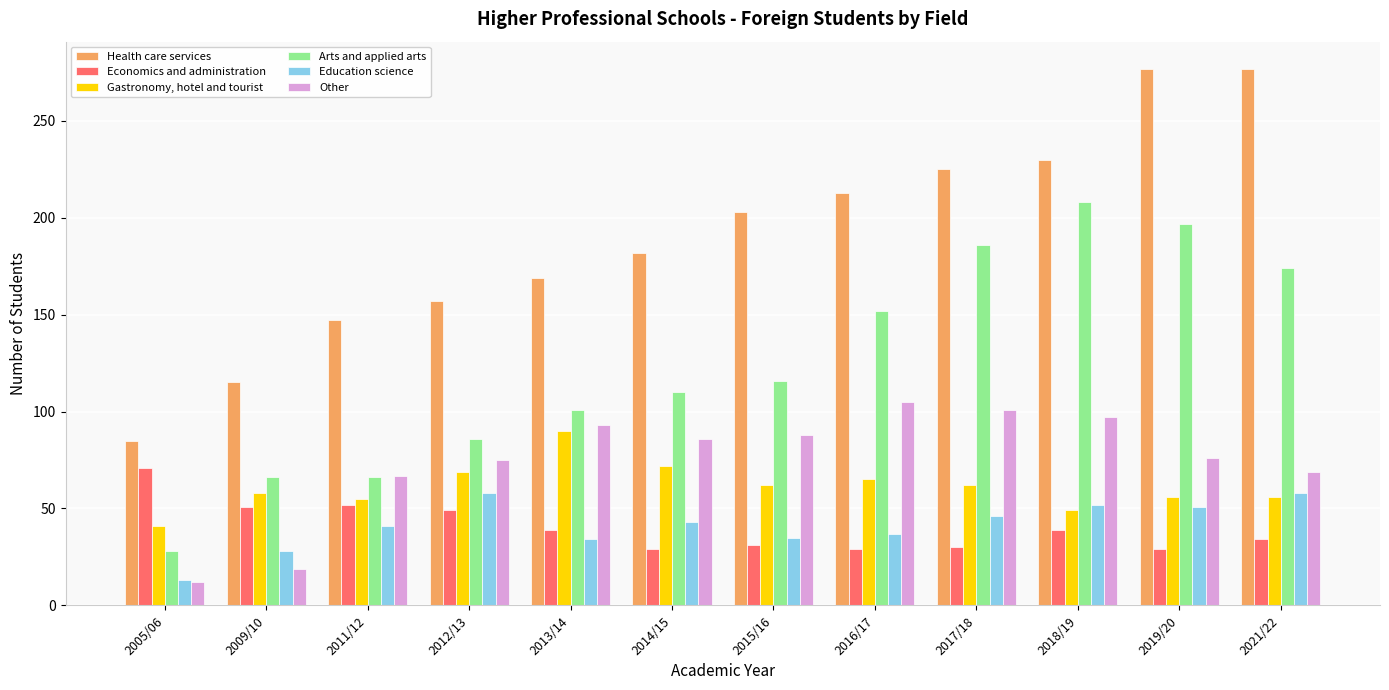

List the series in order of their peak value, lowest first.

Education science, Economics and administration, Gastronomy, hotel and tourist, Other, Arts and applied arts, Health care services